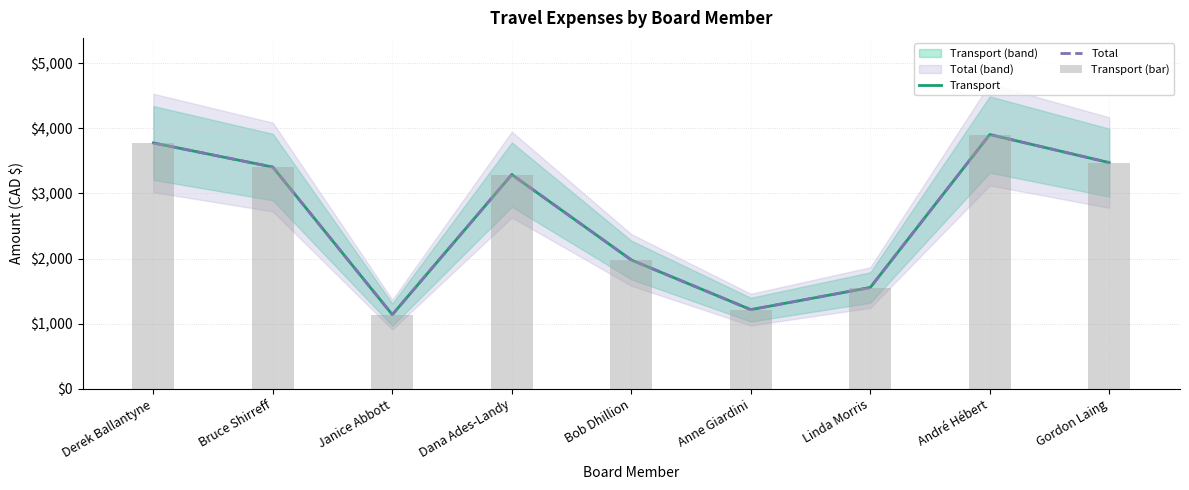

What is the difference between the second highest and second lowest values in the Total series?

2557.6